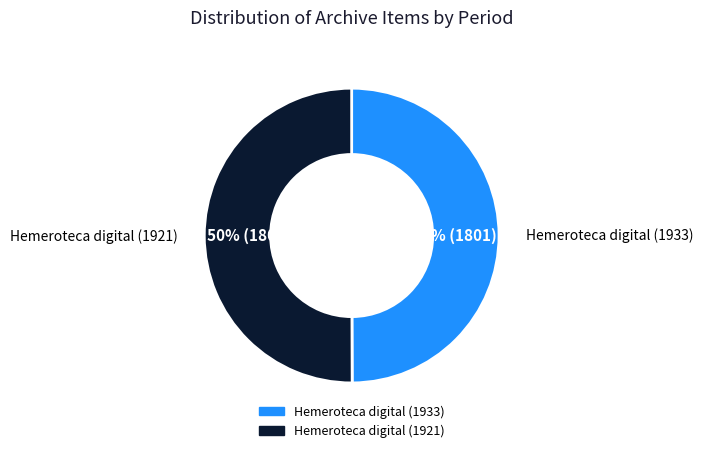

To the nearest percent, what is the average slice percentage?

50%